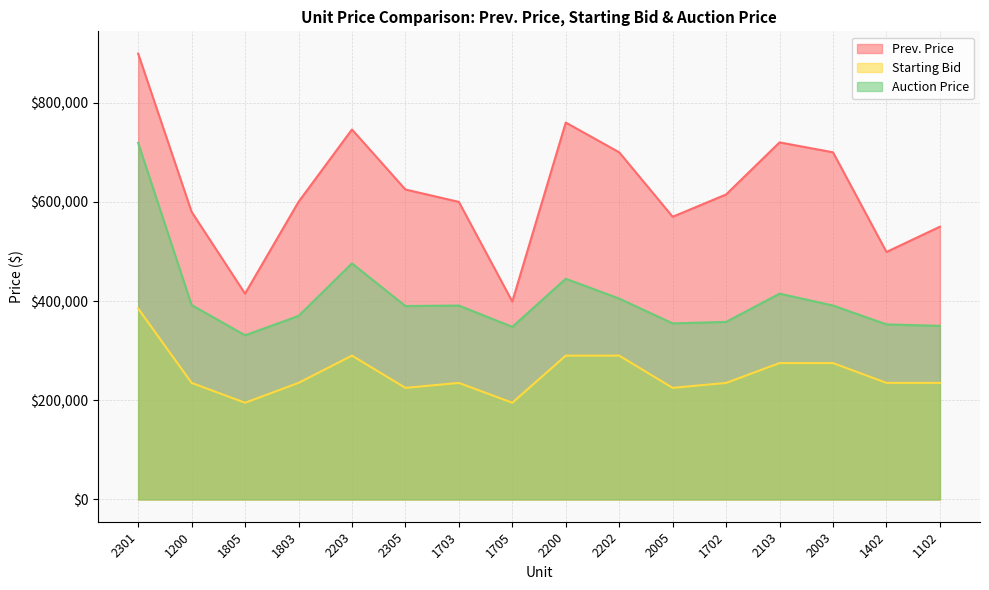

Which has a higher value, 2301 or 2203?

2301